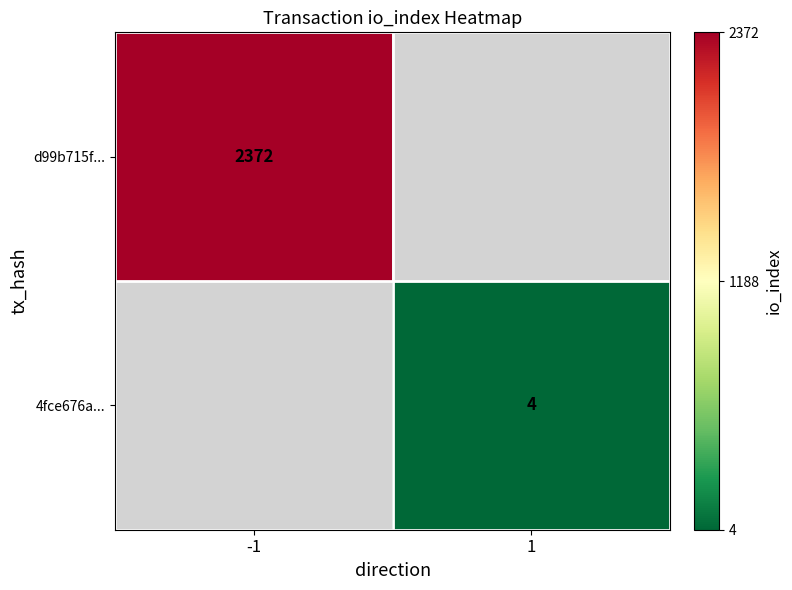

The value of d99b715f... at -1 is 3950. True or false?

False